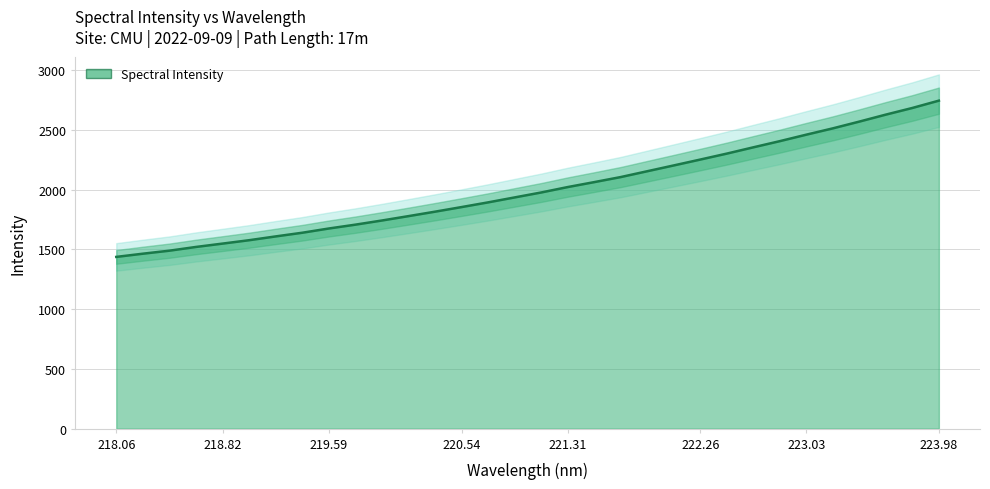

What is the difference between the second highest and minimum values?

1246.0